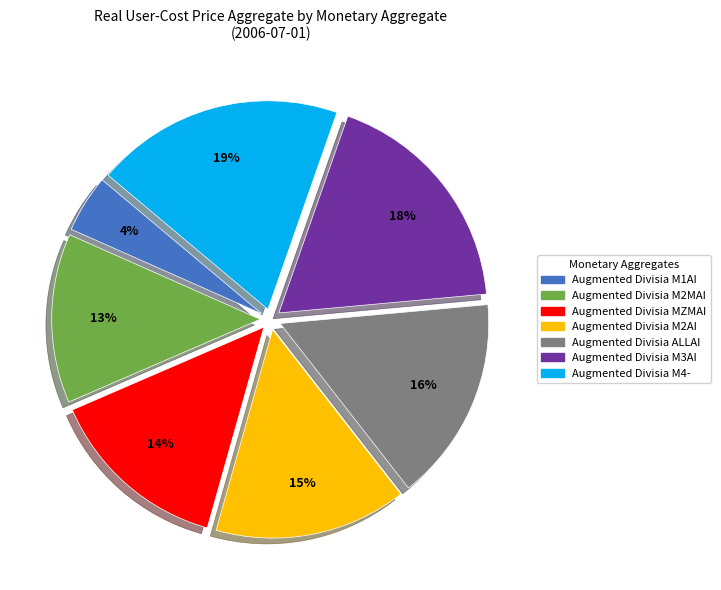

Which slice is the largest?

Augmented Divisia M4-